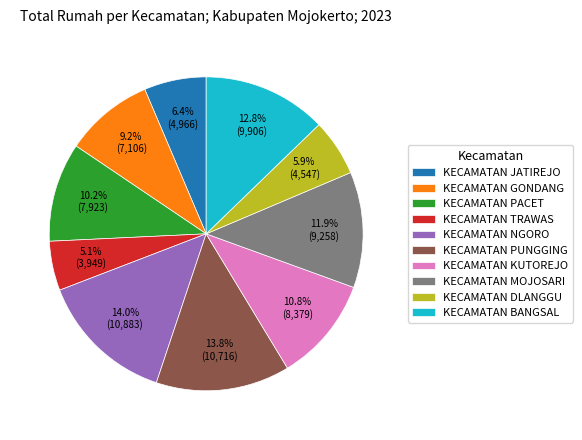

Which category has the smallest portion of the pie?

KECAMATAN TRAWAS